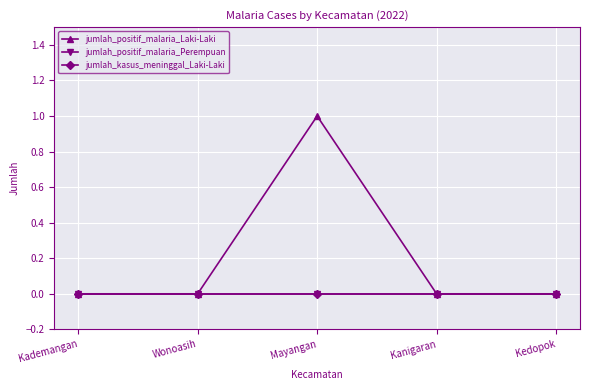

The value of jumlah_kasus_meninggal_Laki-Laki at Kedopok is 0. True or false?

True